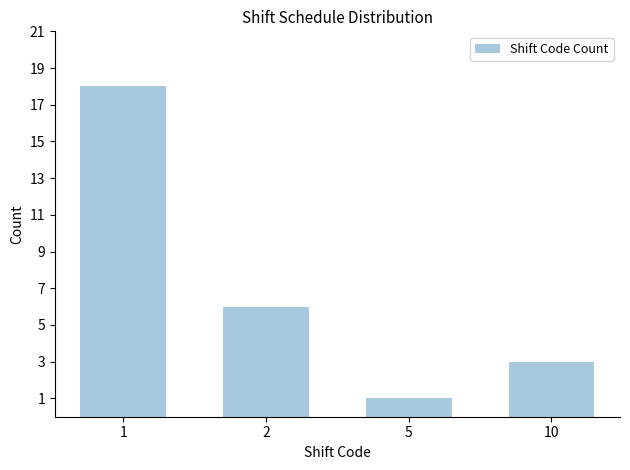

Which label corresponds to the smallest value in the chart?

5